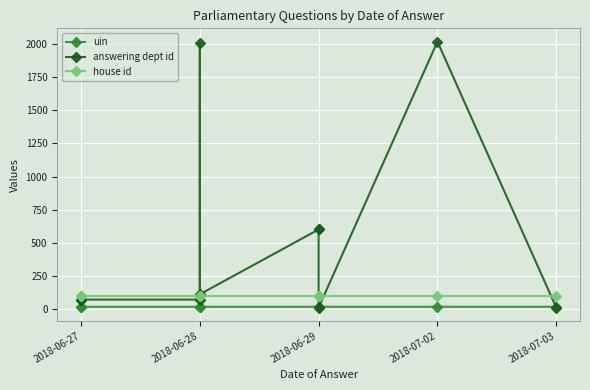

True or false: uin and answering dept id cross at least once.

True